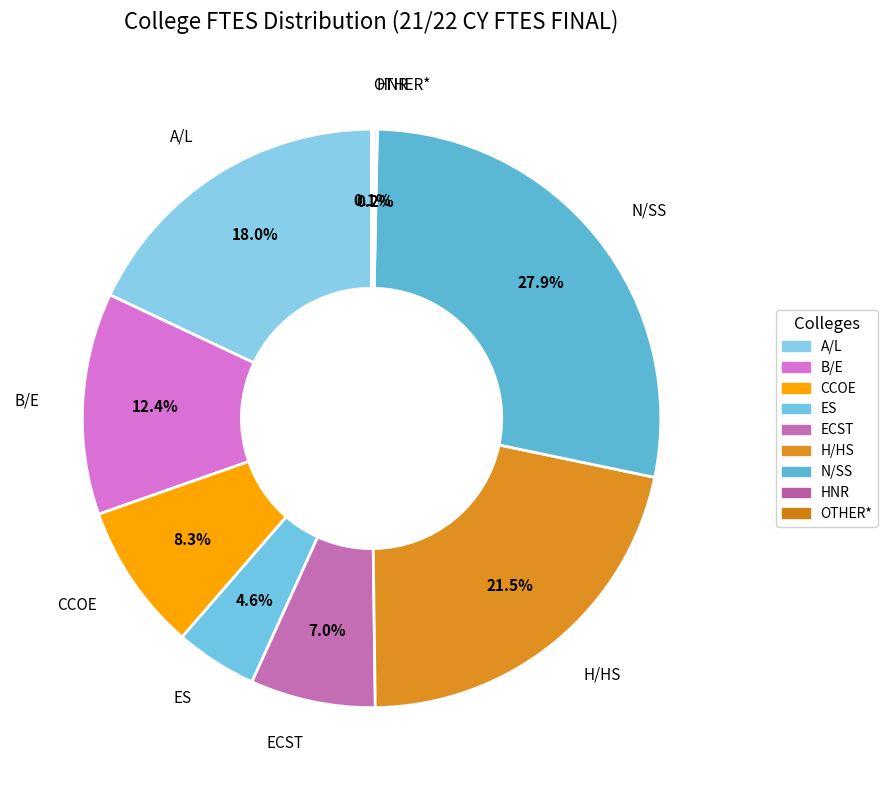

To the nearest percent, what is the difference between the largest and smallest slice percentages?

28%